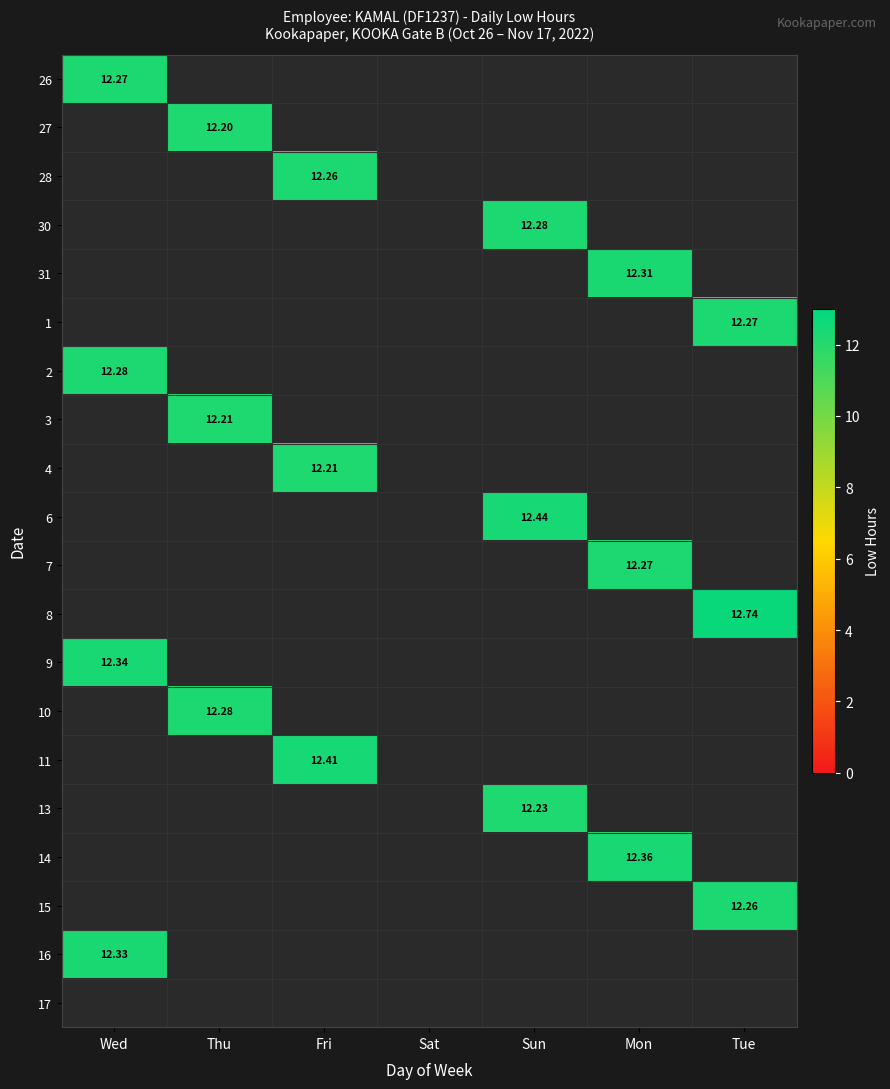

Which has a higher value, Tue or Wed?

Wed